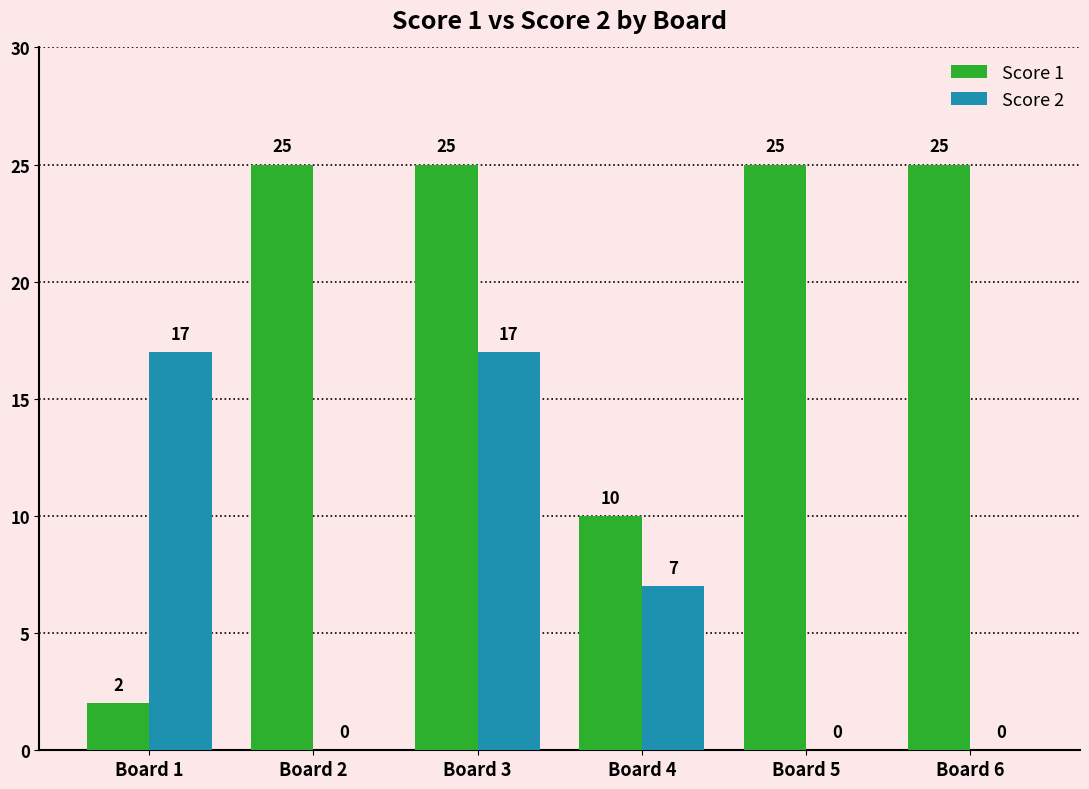

Reading left to right, extract all data points from this chart.

Score 1: Board 1=2	Board 2=25	Board 3=25	Board 4=10	Board 5=25	Board 6=25
Score 2: Board 1=17	Board 2=0	Board 3=17	Board 4=7	Board 5=0	Board 6=0